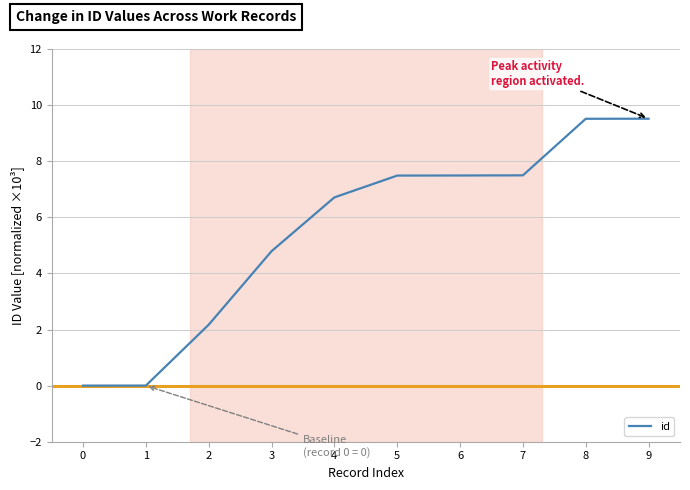

How many series are shown in this chart?

1